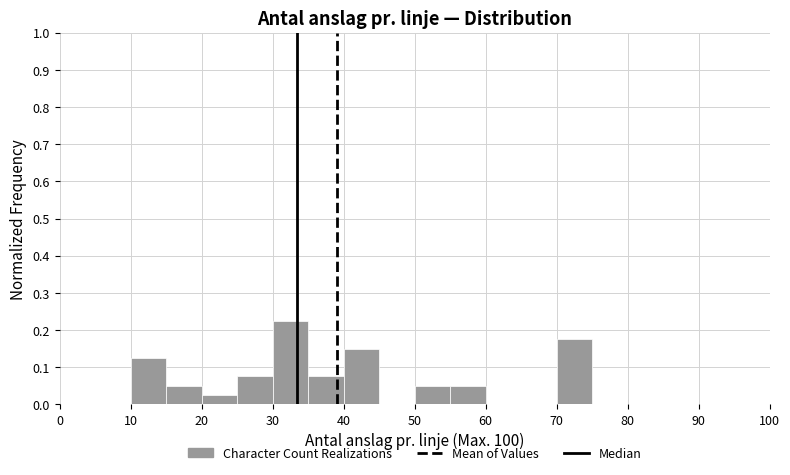

What is the height of the bar covering 25 to 30 on the x-axis? The values are not printed on the chart, so give them approximately, as read against the axis.

0.08